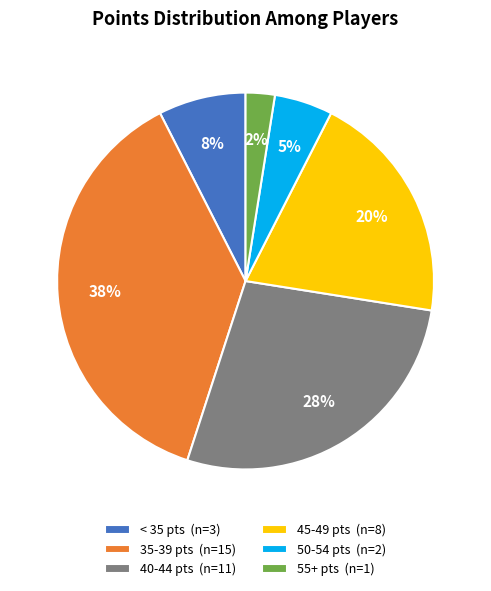

Is there a majority slice in this chart?

No